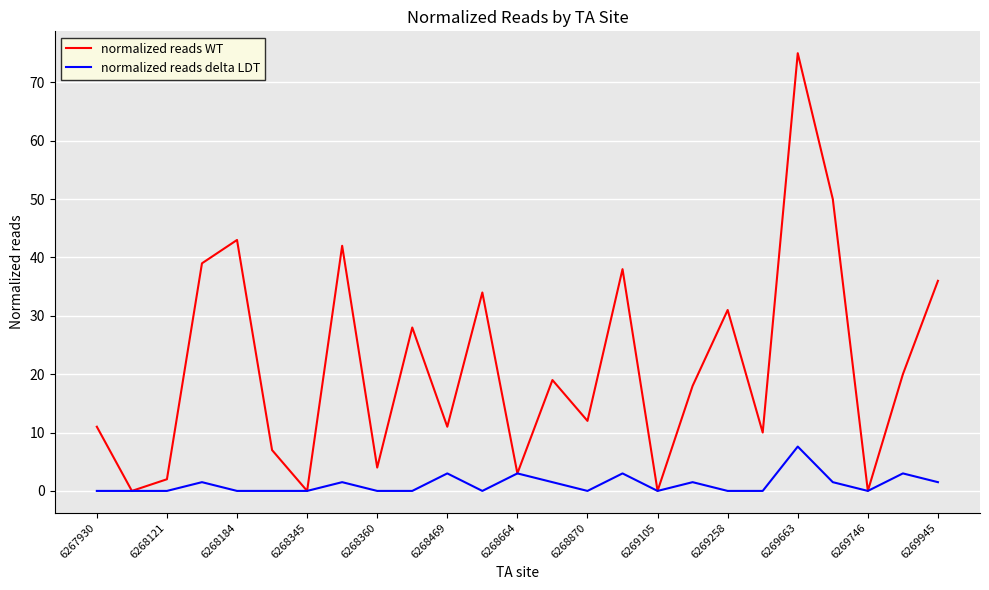

True or false: normalized reads WT has more than 0 points higher than both neighbors.

True